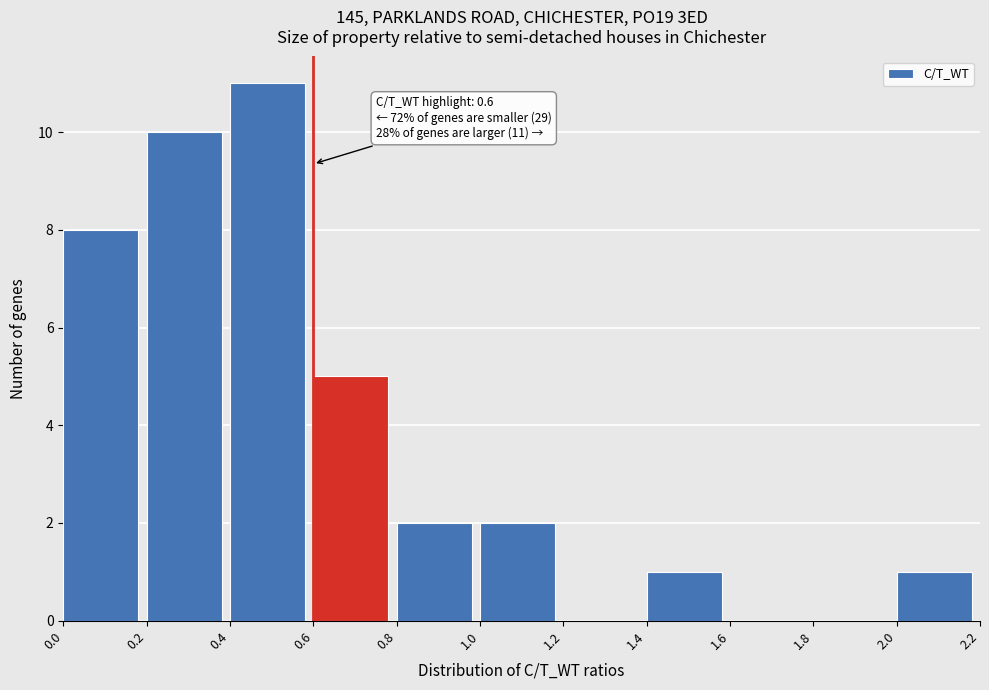

Over which range of the x-axis is the bar tallest?

0.4 to 0.6